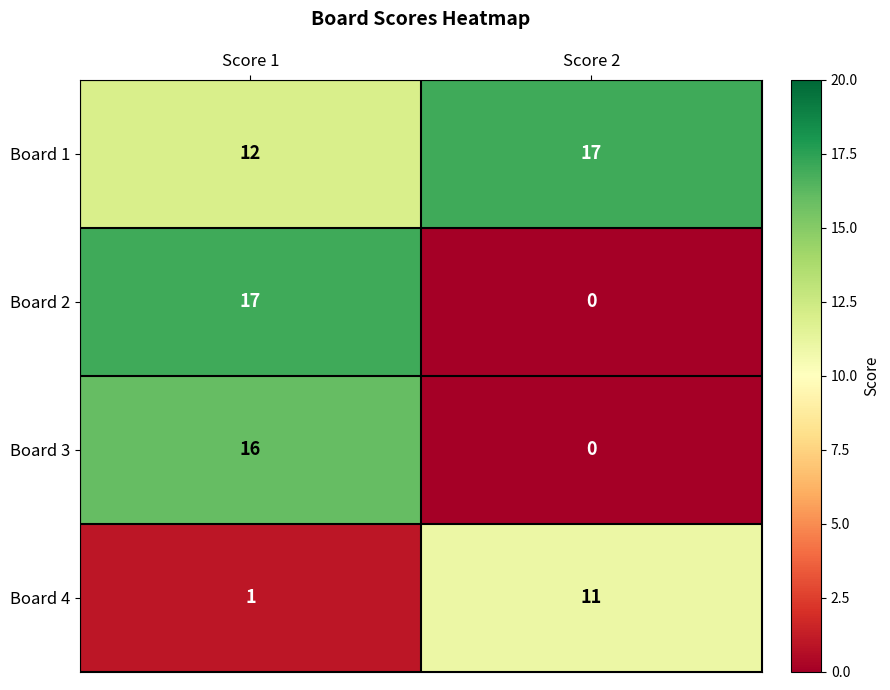

What is the approximate value of Board 4 at Score 2, to the nearest 5?

10